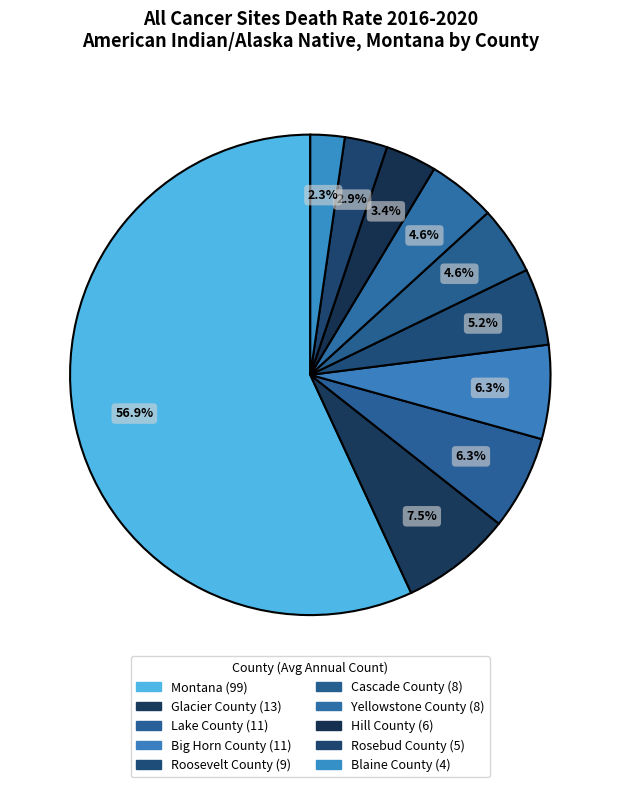

True or false: Cascade County accounts for 5% of the total.

True